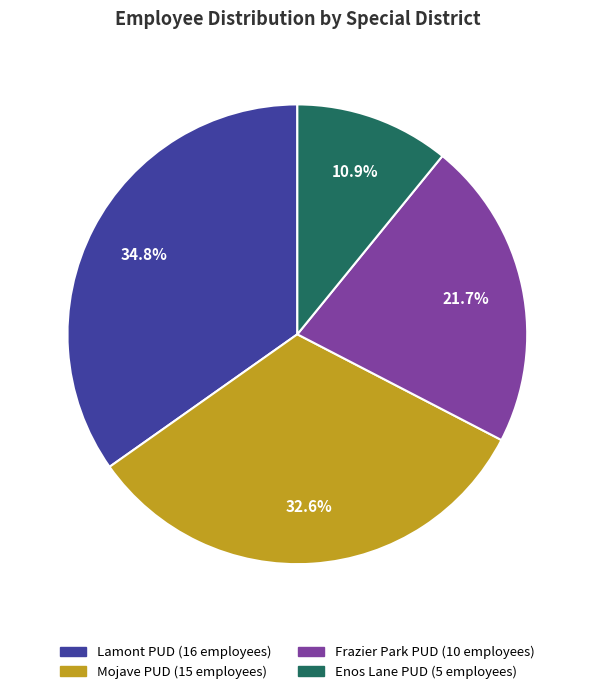

Is there any slice that represents more than half of the pie?

No